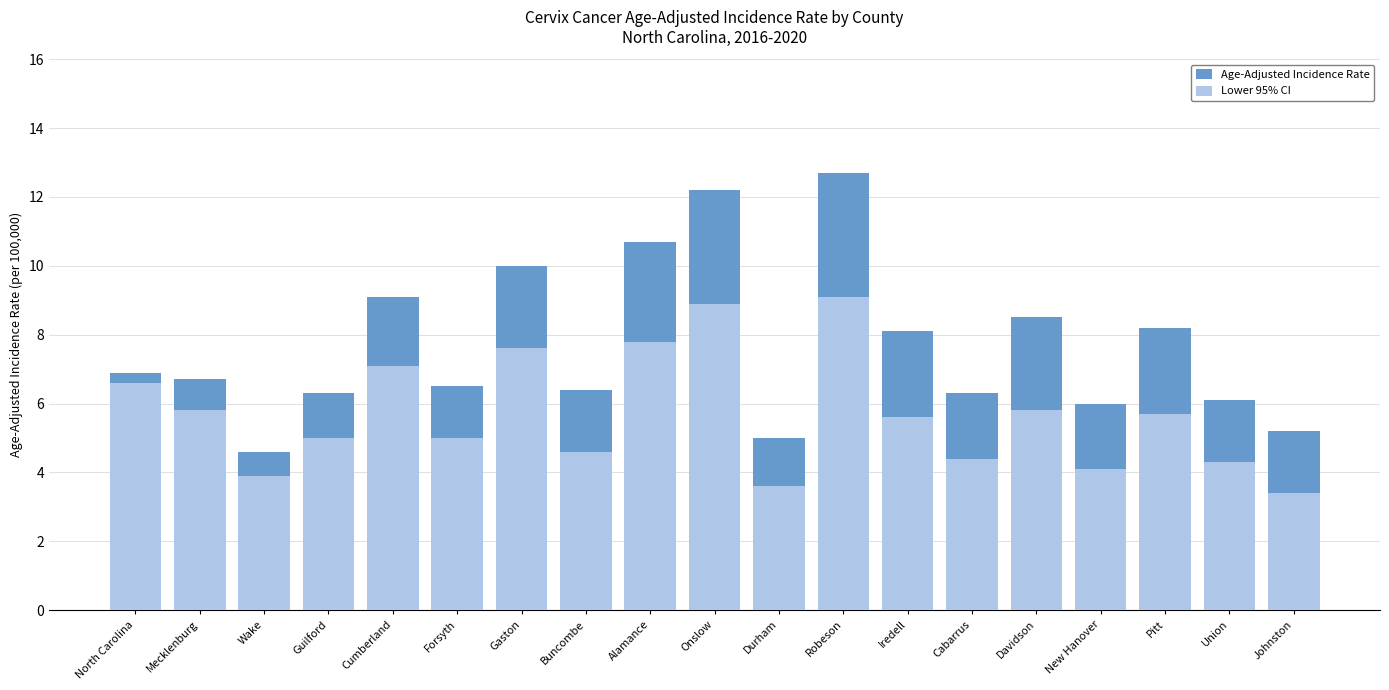

How many data points in Lower 95% CI are above 5?

10